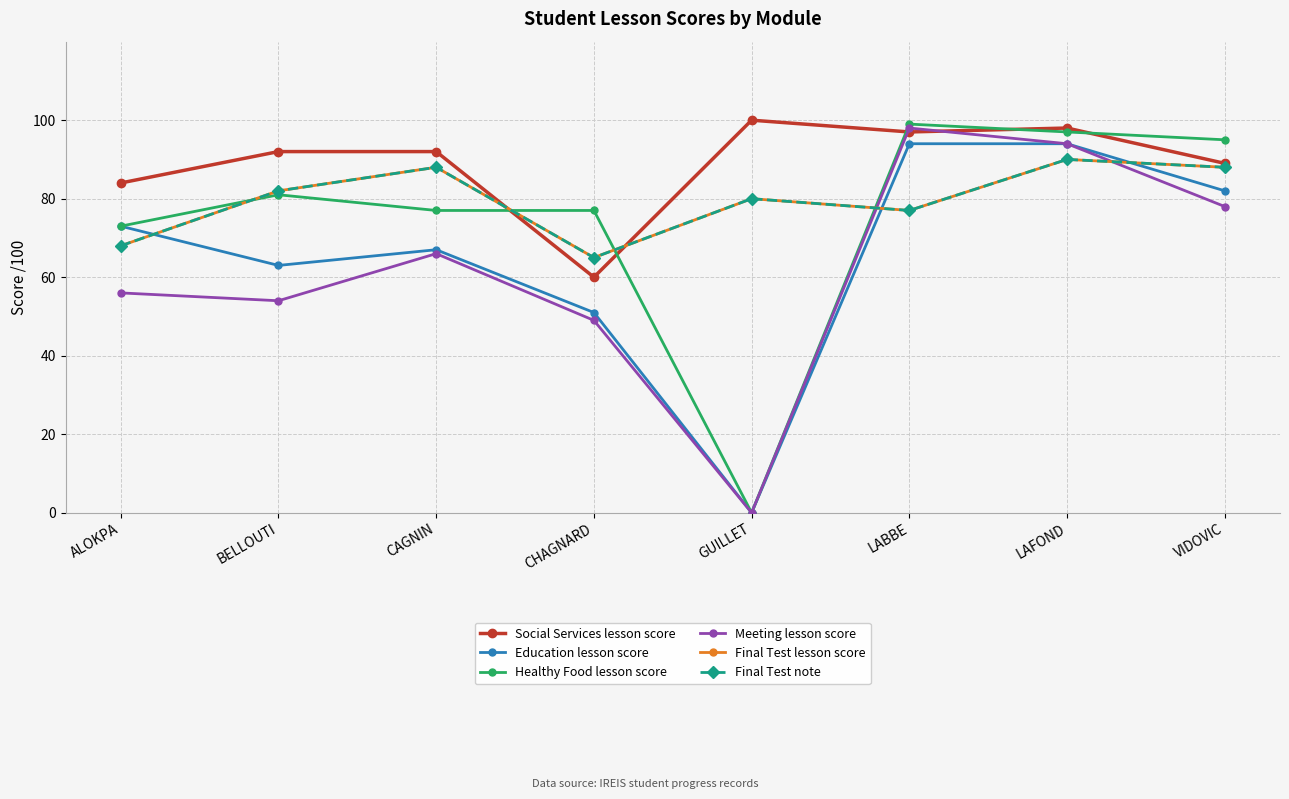

What is the greatest value displayed?

100